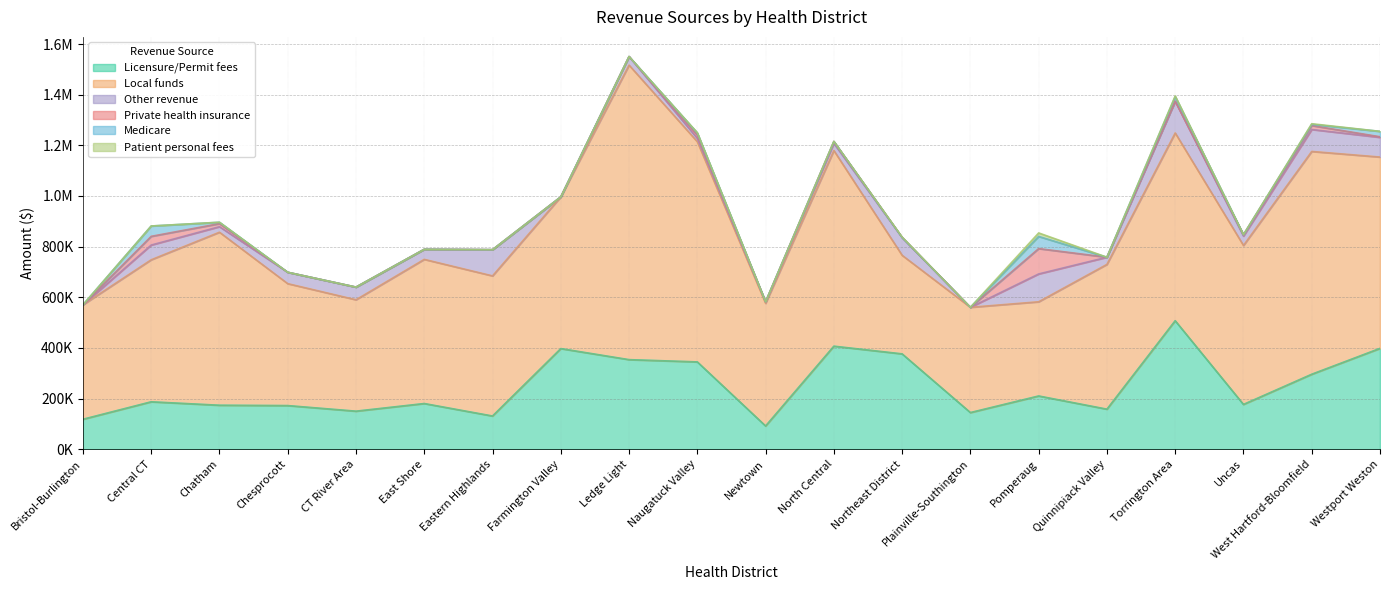

Reading left to right, what are all the values shown in this chart?

Licensure/Permit fees: Bristol-Burlington=118000	Central CT=187004	Chatham=173442	Chesprocott=172049	CT River Area=150000	East Shore=180151	Eastern Highlands=130873	Farmington Valley=397100	Ledge Light=353495	Naugatuck Valley=344568	Newtown=91500	North Central=406680	Northeast District=376259	Plainville-Southington=144481	Pomperaug=210000	Quinnipiack Valley=157900	Torrington Area=507247	Uncas=176613	West Hartford-Bloomfield=295809	Westport Weston=397941
Local funds: Bristol-Burlington=451983	Central CT=560924	Chatham=683270	Chesprocott=481579	CT River Area=440000	East Shore=569349	Eastern Highlands=553380	Farmington Valley=599187	Ledge Light=1163102	Naugatuck Valley=869566	Newtown=484455	North Central=772572	Northeast District=389301	Plainville-Southington=415731	Pomperaug=372000	Quinnipiack Valley=571793	Torrington Area=741391	Uncas=627824	West Hartford-Bloomfield=879920	Westport Weston=755667
Other revenue: Bristol-Burlington=0	Central CT=58179	Chatham=21915	Chesprocott=44953	CT River Area=50000	East Shore=39799	Eastern Highlands=103519	Farmington Valley=0	Ledge Light=34054	Naugatuck Valley=13252	Newtown=6000	North Central=28249	Northeast District=70289	Plainville-Southington=0	Pomperaug=110000	Quinnipiack Valley=28305	Torrington Area=125513	Uncas=36962	West Hartford-Bloomfield=86705	Westport Weston=77766
Private health insurance: Bristol-Burlington=0	Central CT=34273	Chatham=11967	Chesprocott=0	CT River Area=0	East Shore=0	Eastern Highlands=0	Farmington Valley=0	Ledge Light=0	Naugatuck Valley=12736	Newtown=0	North Central=7744	Northeast District=0	Plainville-Southington=0	Pomperaug=100000	Quinnipiack Valley=0	Torrington Area=0	Uncas=5757	West Hartford-Bloomfield=15370	Westport Weston=2397
Medicare: Bristol-Burlington=0	Central CT=40947	Chatham=5421	Chesprocott=0	CT River Area=0	East Shore=0	Eastern Highlands=0	Farmington Valley=0	Ledge Light=0	Naugatuck Valley=8643	Newtown=0	North Central=0	Northeast District=0	Plainville-Southington=0	Pomperaug=48000	Quinnipiack Valley=0	Torrington Area=17939	Uncas=0	West Hartford-Bloomfield=5000	Westport Weston=21297
Patient personal fees: Bristol-Burlington=0	Central CT=0	Chatham=300	Chesprocott=0	CT River Area=0	East Shore=0	Eastern Highlands=0	Farmington Valley=0	Ledge Light=0	Naugatuck Valley=1040	Newtown=0	North Central=275	Northeast District=1740	Plainville-Southington=0	Pomperaug=14000	Quinnipiack Valley=0	Torrington Area=2878	Uncas=0	West Hartford-Bloomfield=2500	Westport Weston=0